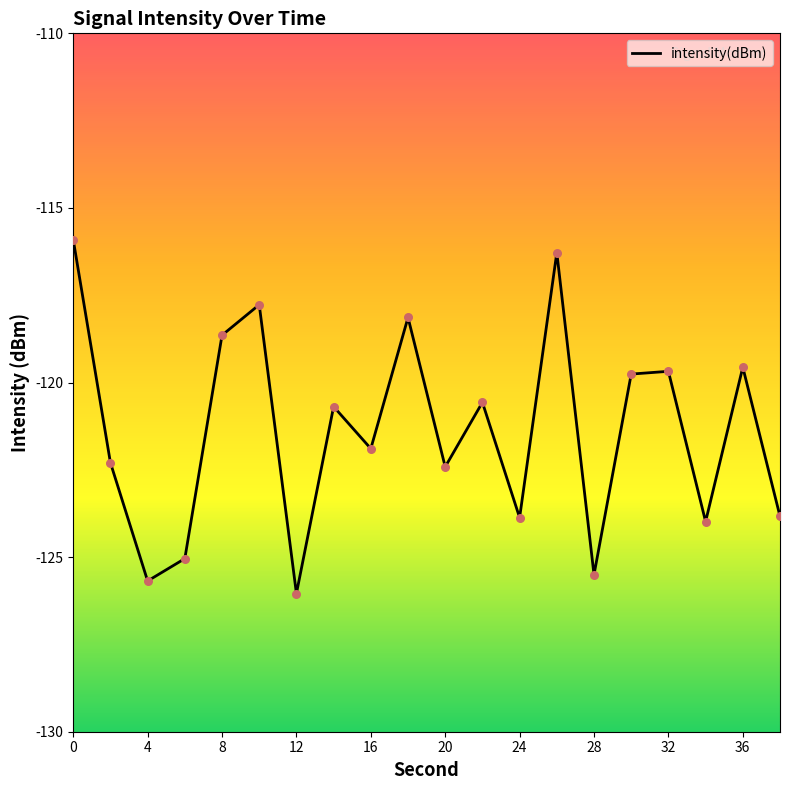

What is the difference between the maximum and minimum values?

10.1